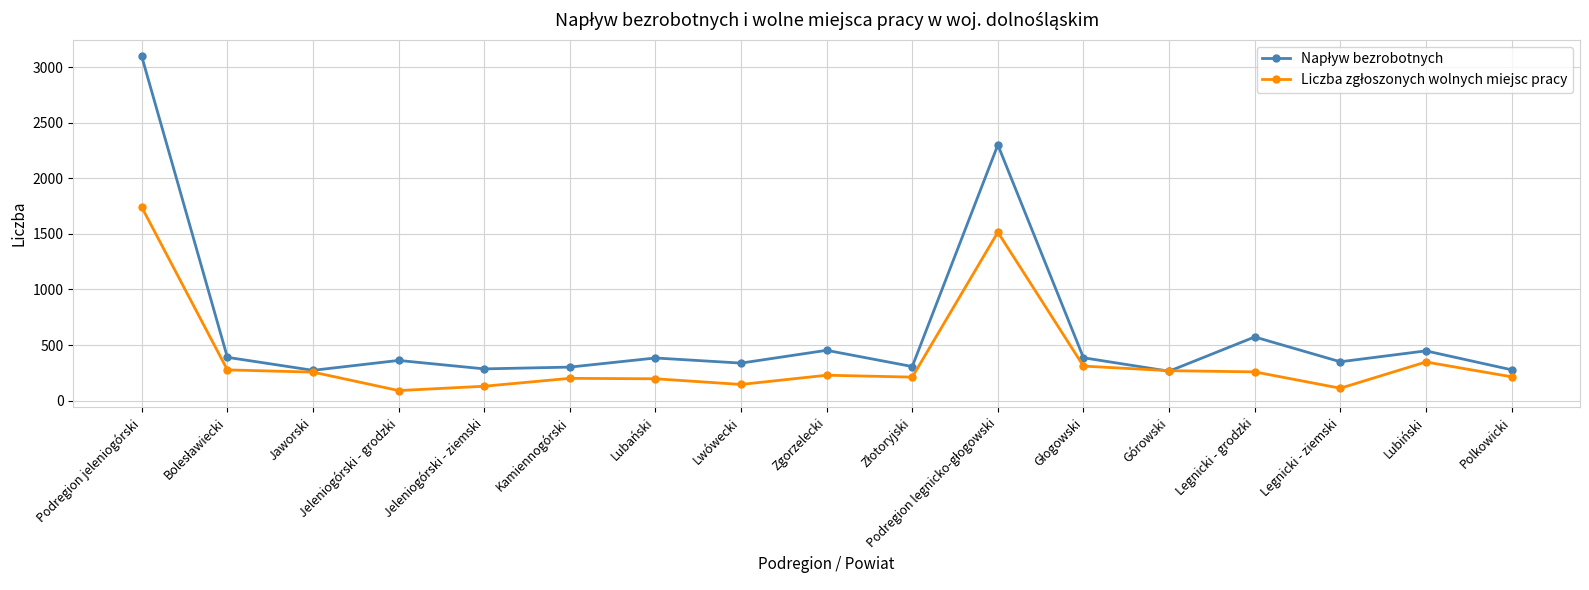

Which category has the highest value across all series?

Podregion jeleniogórski